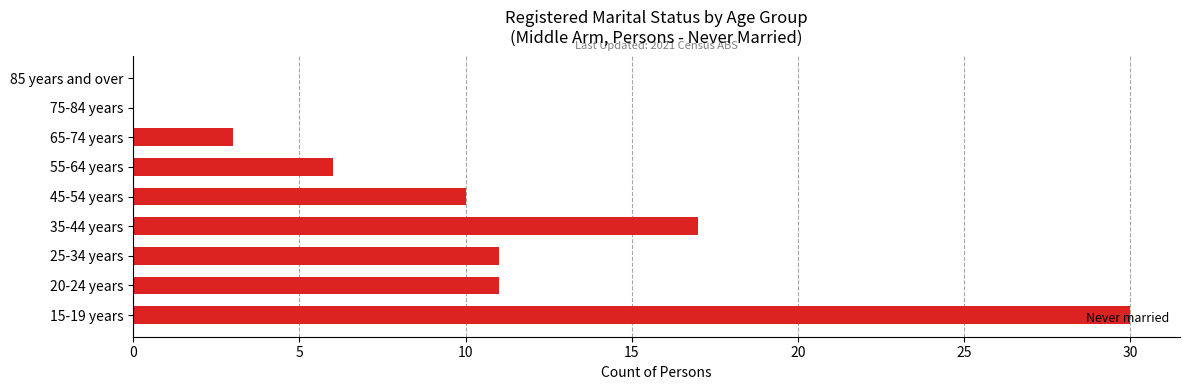

At which category does the chart reach its peak across all series?

15-19 years